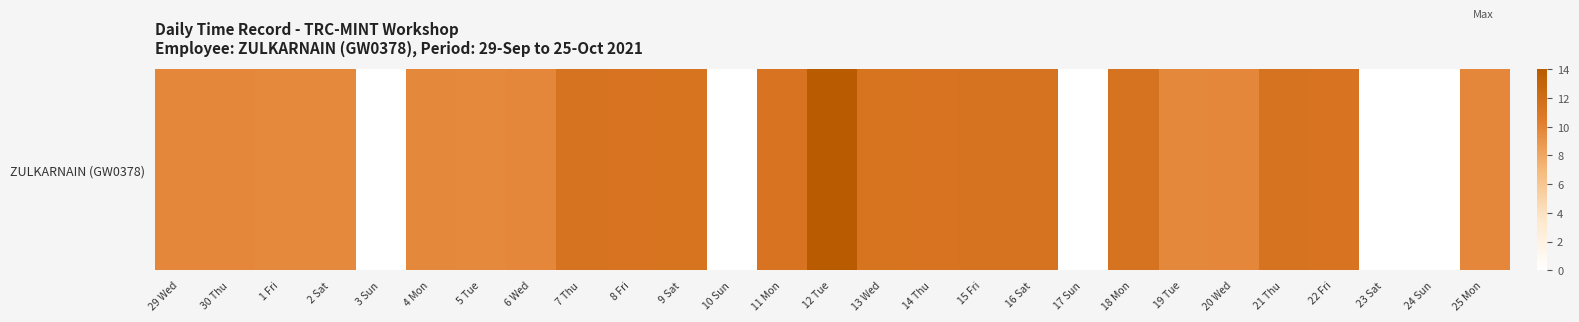

Rank the categories by value from lowest to highest.

3 Sun, 10 Sun, 17 Sun, 23 Sat, 24 Sun, 2 Sat, 1 Fri, 5 Tue, 19 Tue, 4 Mon, 30 Thu, 6 Wed, 29 Wed, 25 Mon, 20 Wed, 22 Fri, 14 Thu, 8 Fri, 11 Mon, 13 Wed, 9 Sat, 15 Fri, 21 Thu, 18 Mon, 7 Thu, 16 Sat, 12 Tue